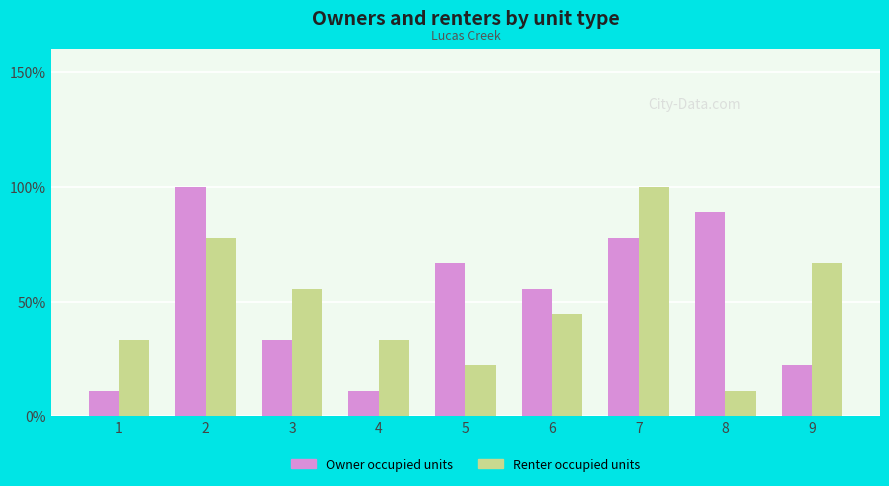

What are all the series names shown in the legend?

Owner occupied units, Renter occupied units